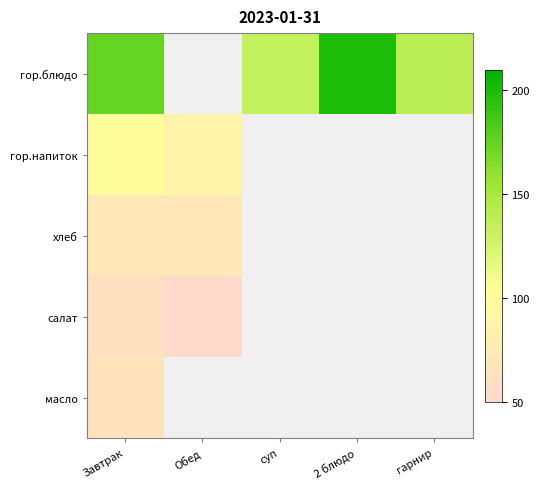

True or false: гор.блюдо has a value of 241.6 at гарнир.

False